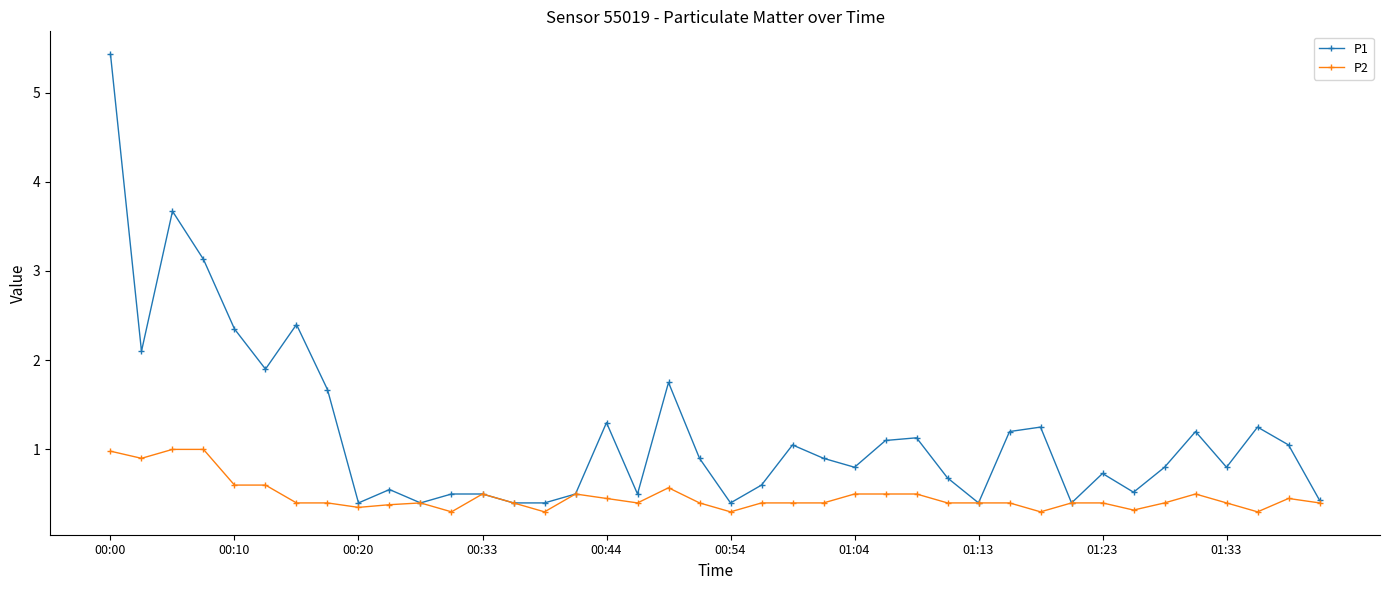

What is the lowest value of the P1 series?

0.4